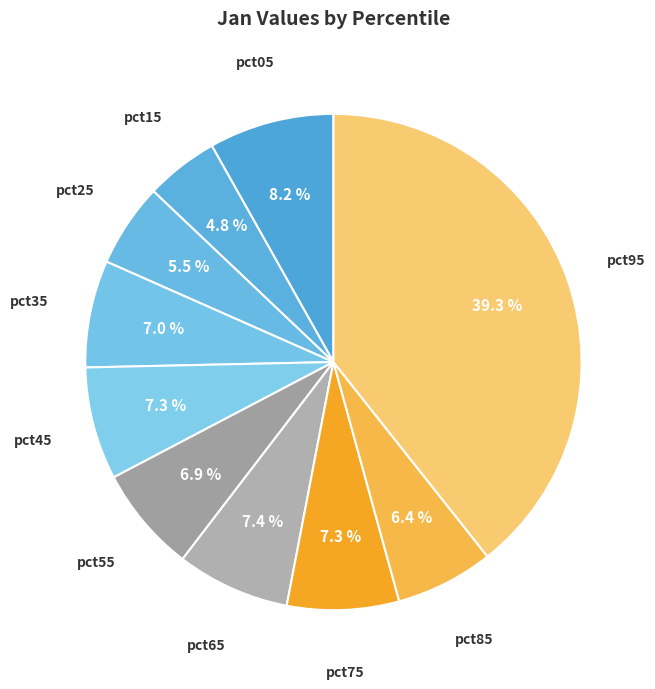

To the nearest percent, what is the difference between the largest and smallest slice percentages?

35%